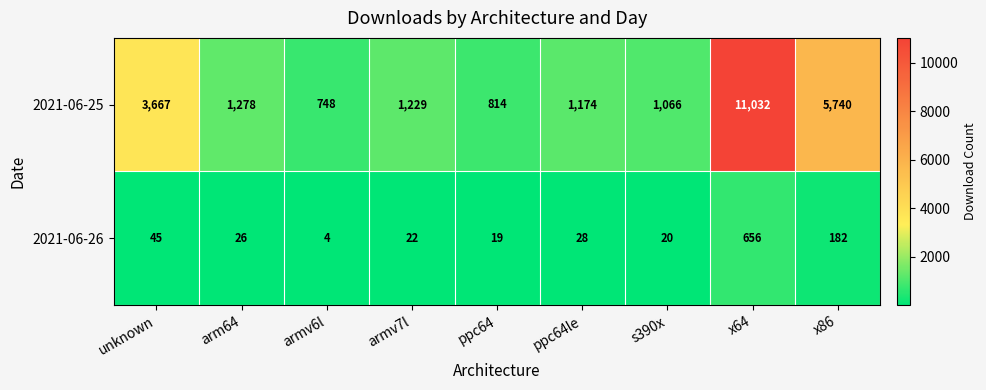

Which series has the largest range (max minus min)?

2021-06-25